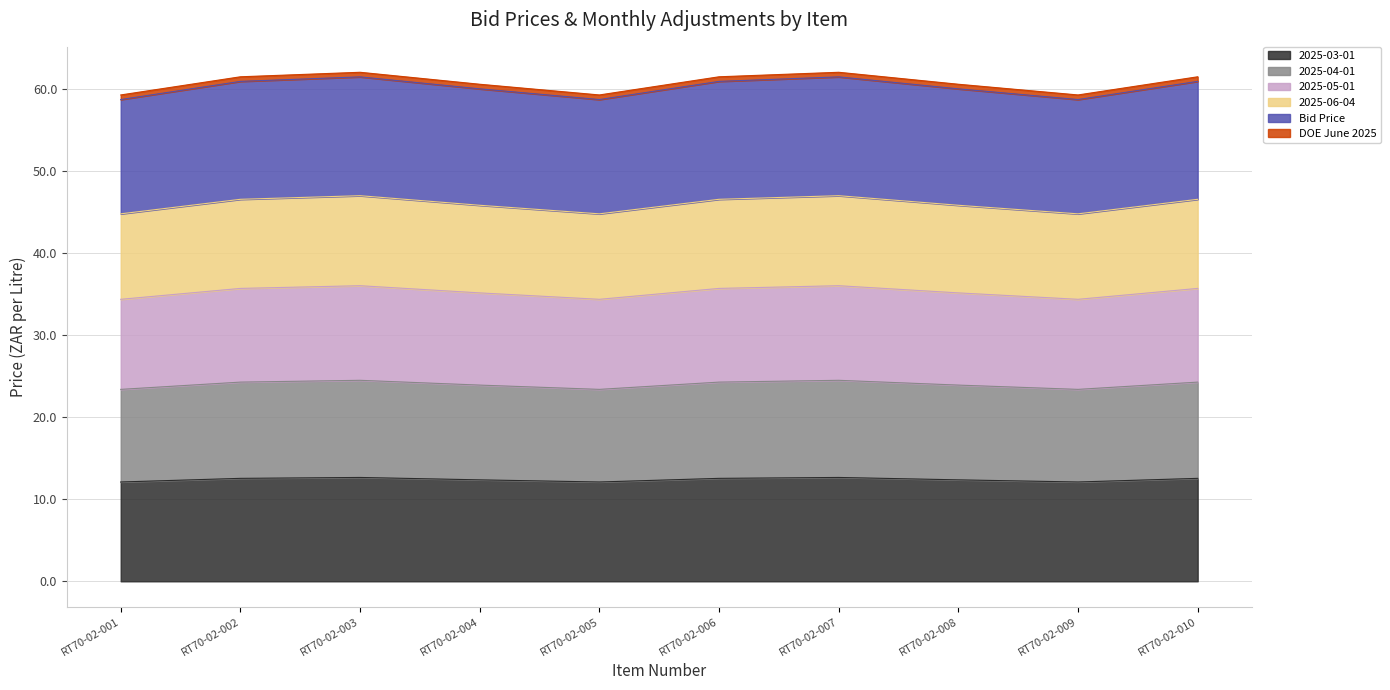

True or false: 2025-04-01 and Bid Price intersect in this chart.

False